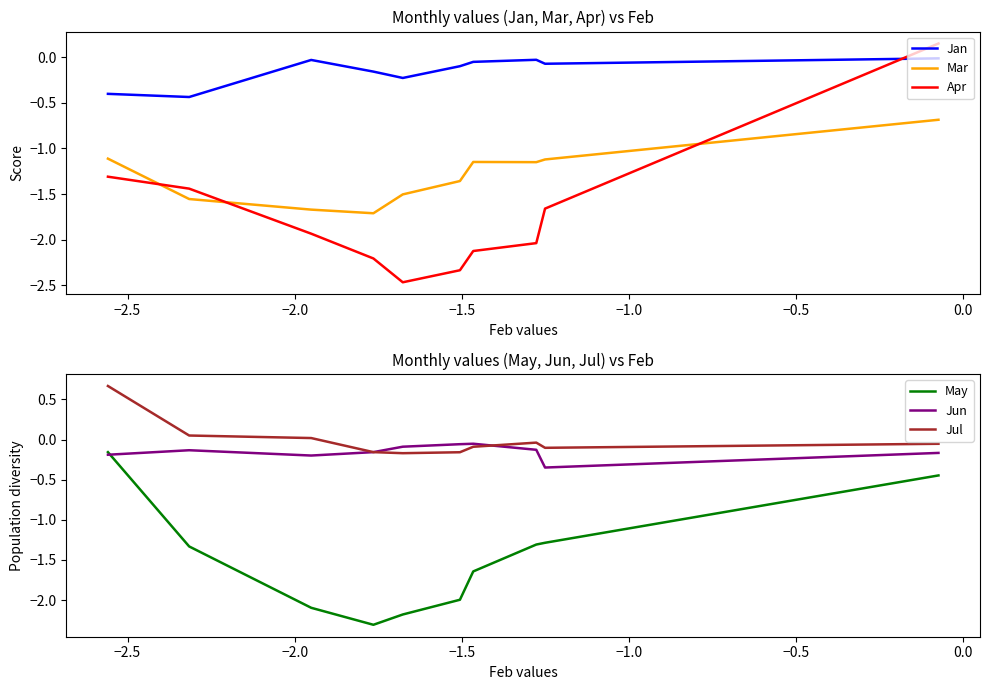

What is the minimum value shown in the chart?

-2.5